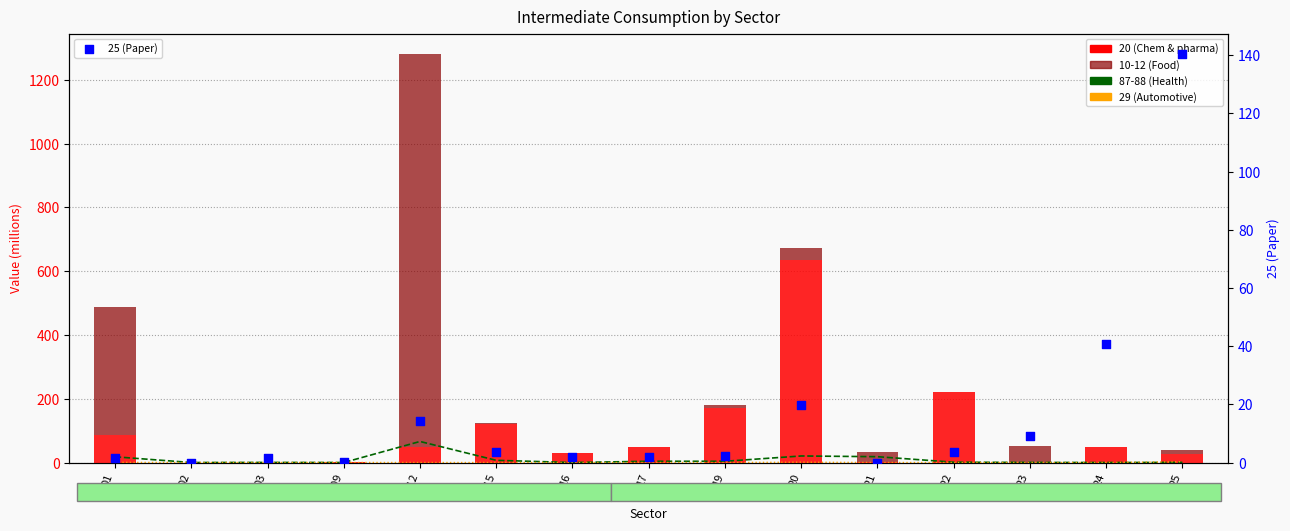

What is the total value across all series at 23?

59.9